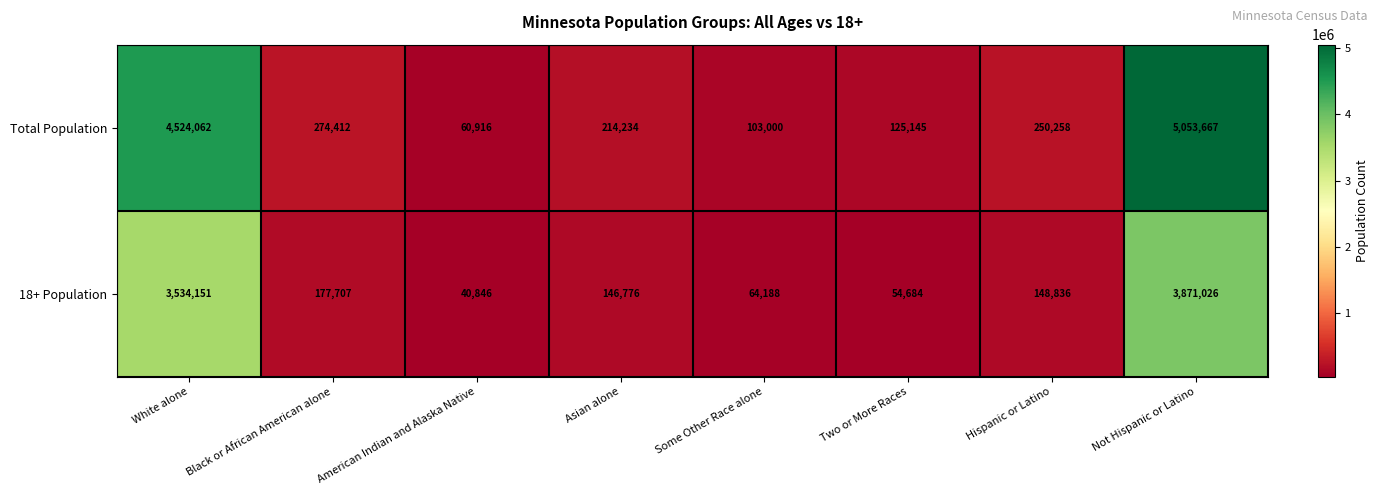

How many categories are shown in the chart?

8